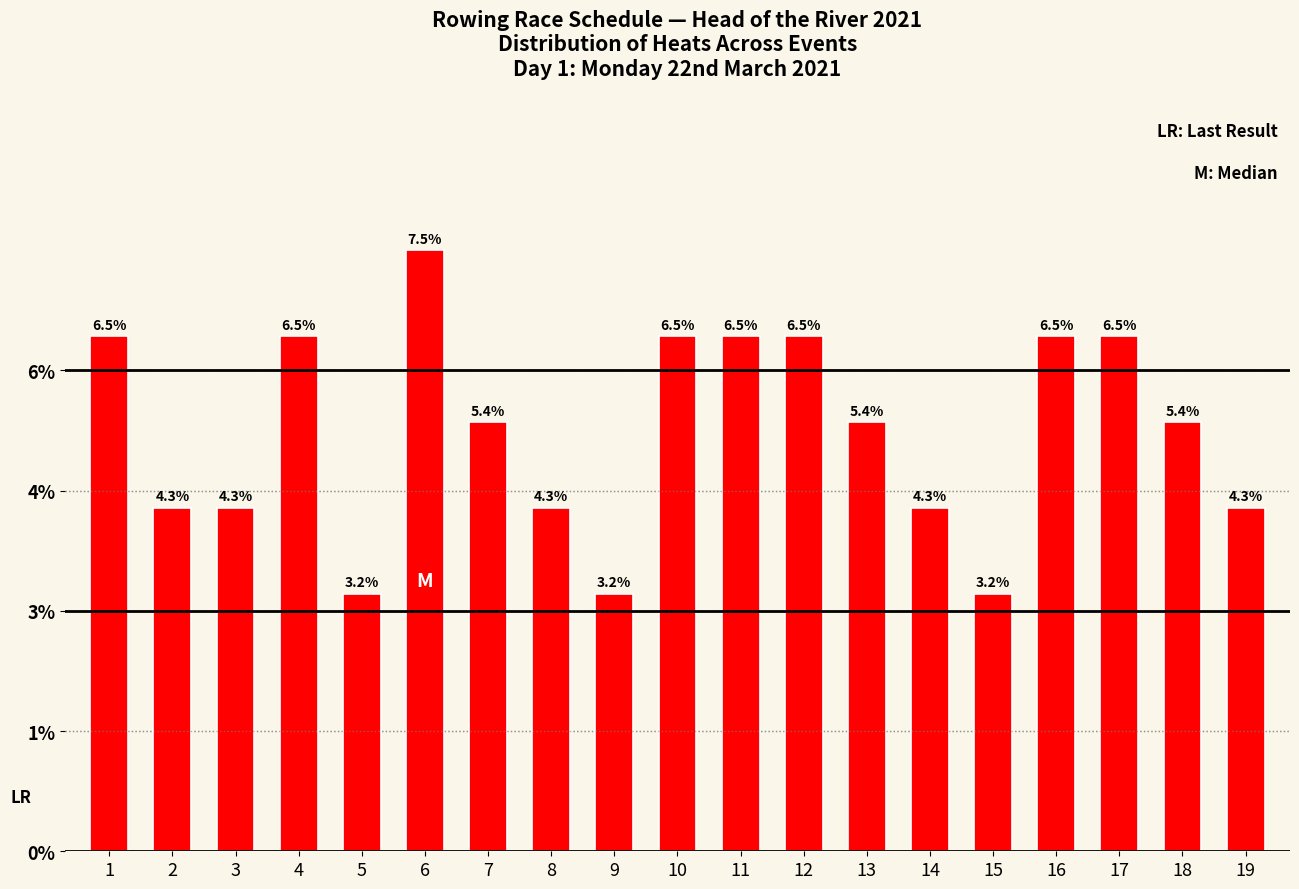

What is the greatest value displayed?

7